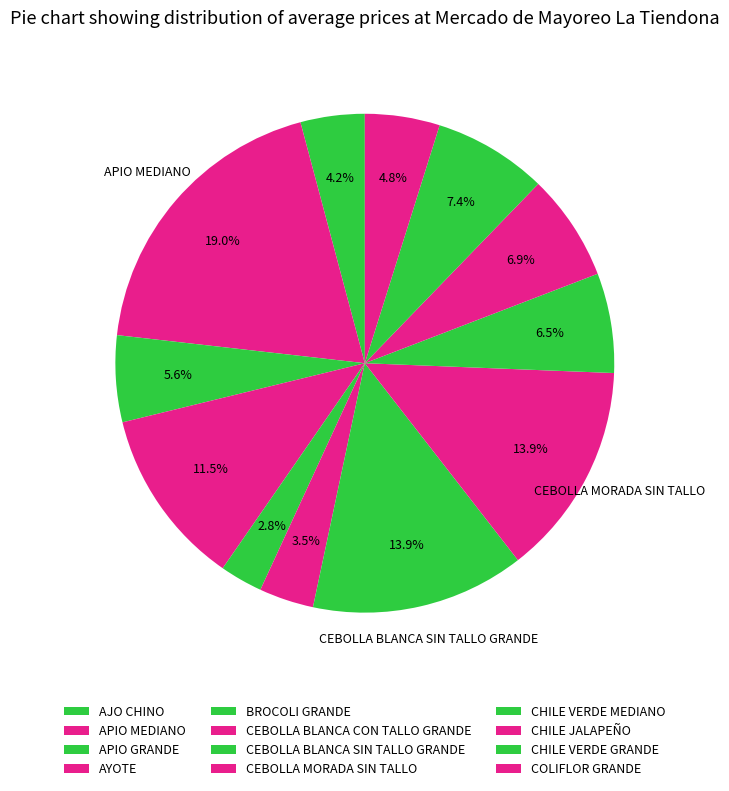

Rank the categories by value from highest to lowest.

APIO MEDIANO, CEBOLLA BLANCA SIN TALLO GRANDE, CEBOLLA MORADA SIN TALLO, AYOTE, CHILE VERDE GRANDE, CHILE JALAPEÑO, CHILE VERDE MEDIANO, APIO GRANDE, COLIFLOR GRANDE, AJO CHINO, CEBOLLA BLANCA CON TALLO GRANDE, BROCOLI GRANDE